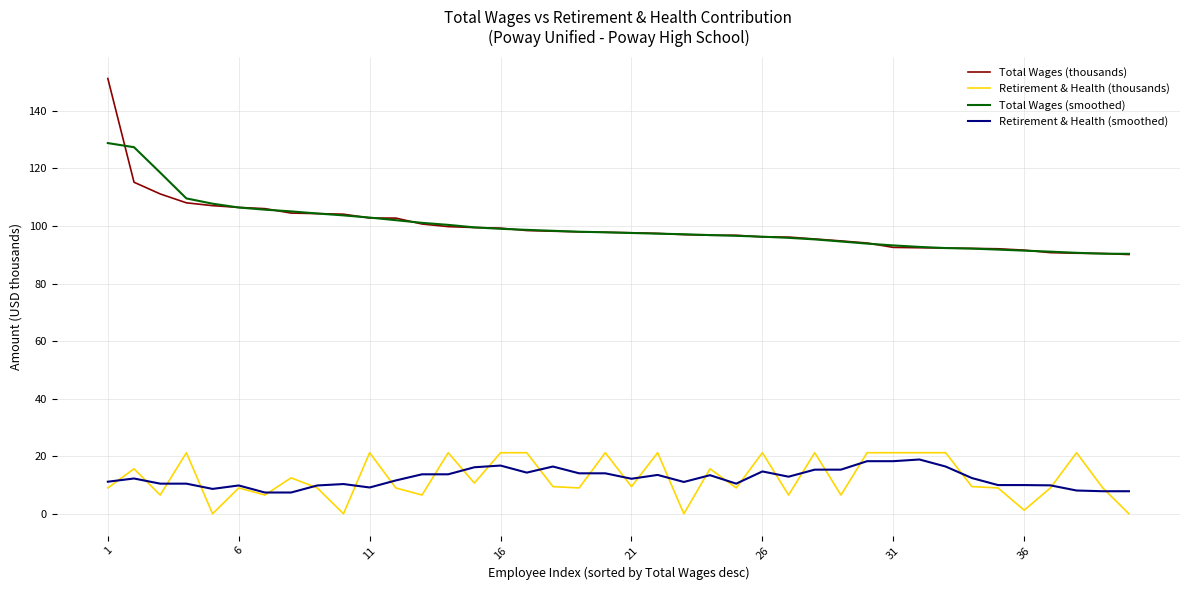

True or false: Retirement & Health (thousands) and Total Wages (smoothed) cross at least once.

False